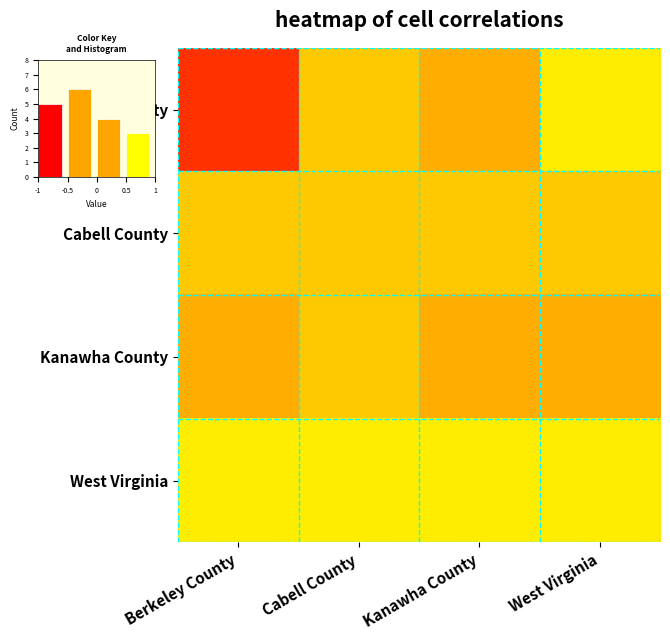

How many distinct data groups are displayed?

4